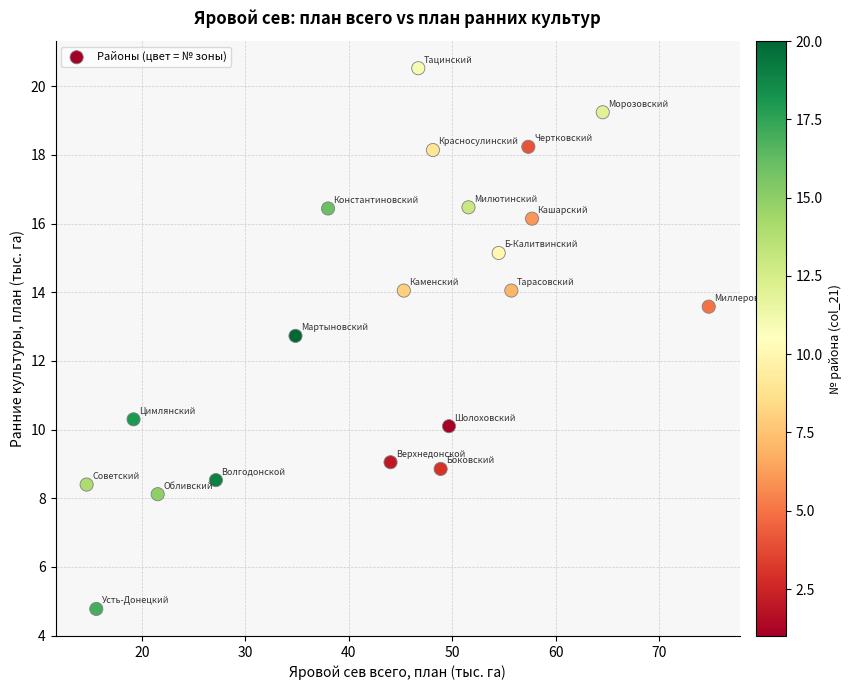

What is the range of Y values (max minus min)?

15.7